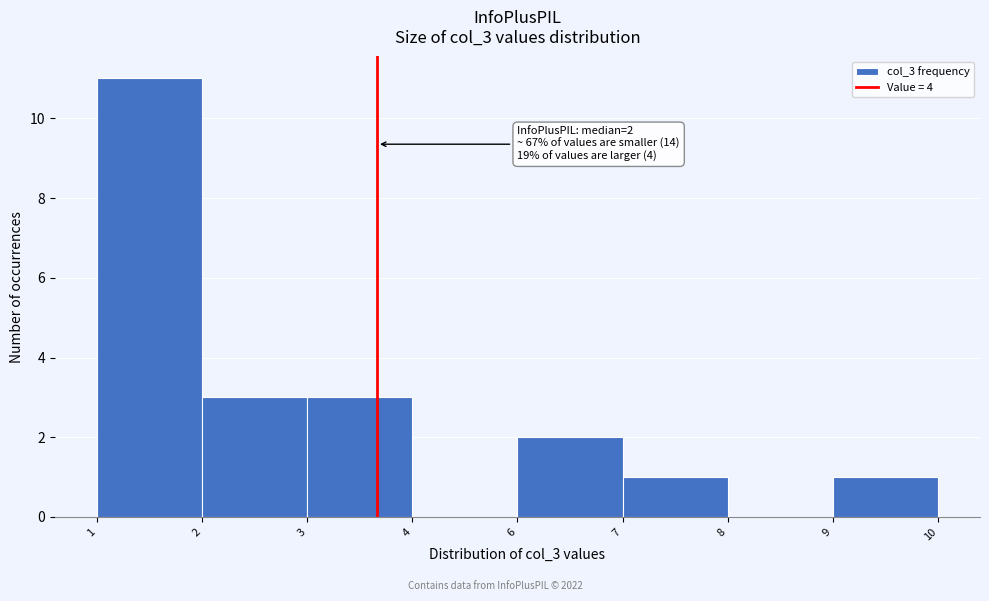

Reading right to left, list all the values displayed in this chart.

9=1	8=0	7=1	6=2	4=0	3=3	2=3	1=11